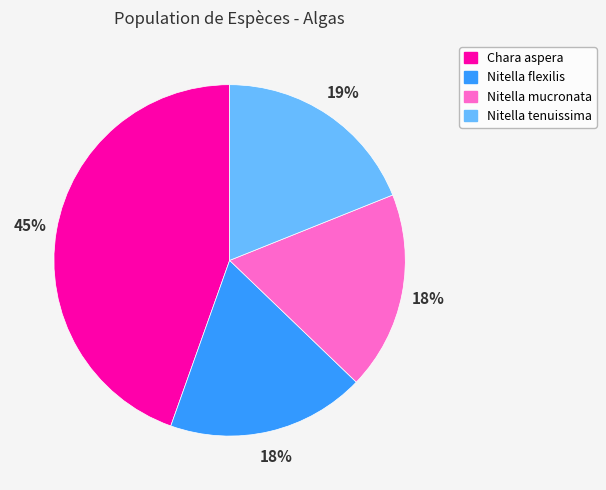

Combined, do Chara aspera and Nitella mucronata account for over 50%?

Yes